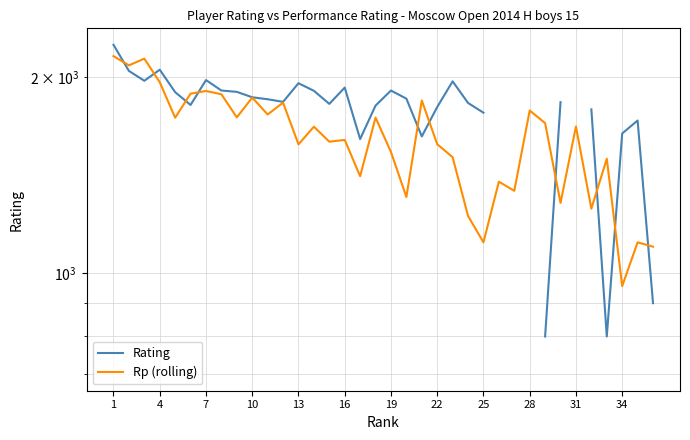

What is the sum of all Rp (rolling) values?

57749.0